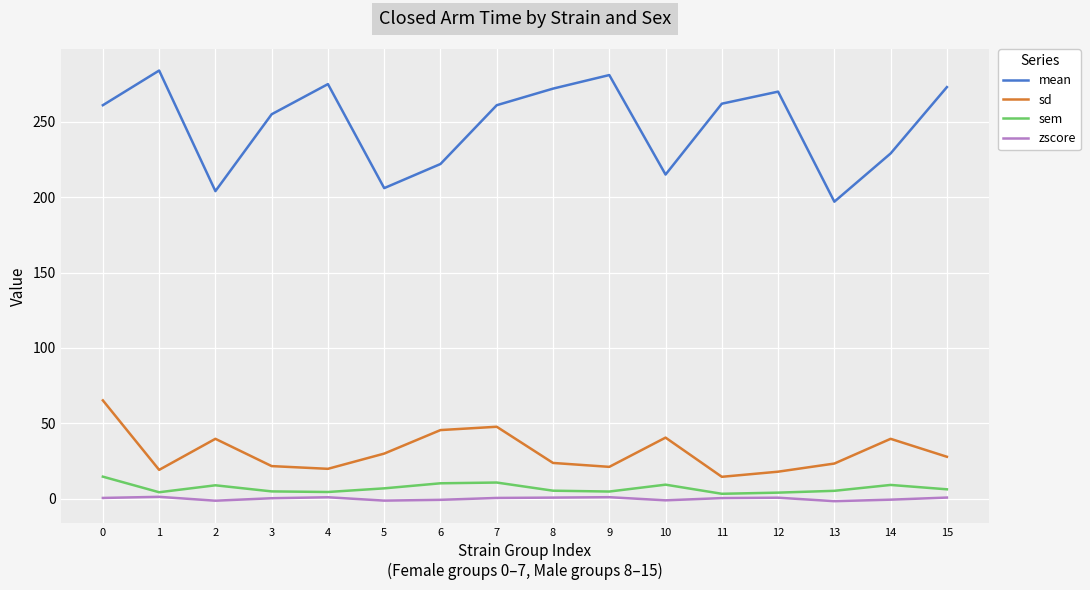

What is the difference between the sem values at 4 and 14?

4.7